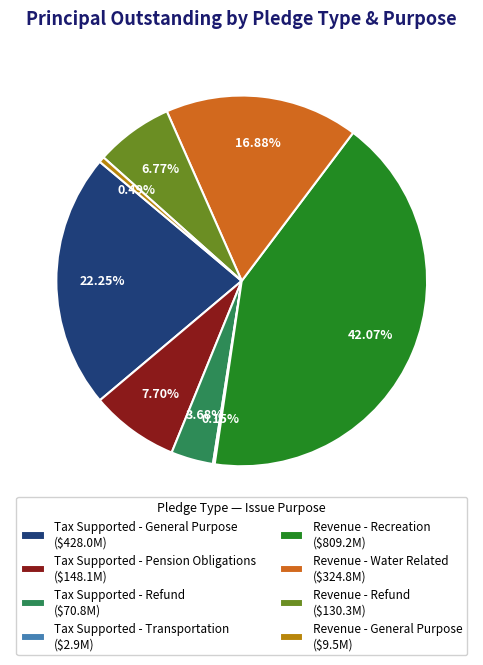

Which category has the biggest portion of the pie?

Revenue - Recreation